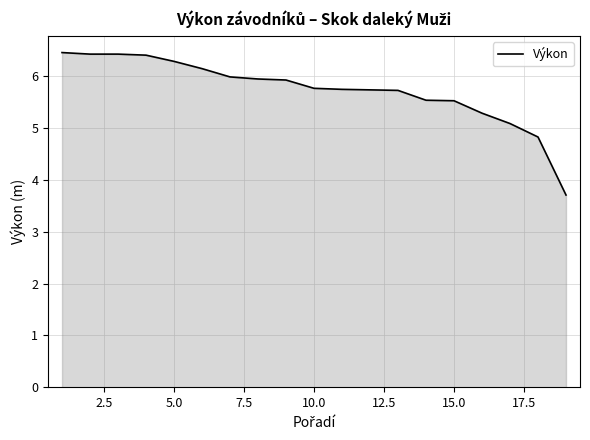

Count the number of categories in the chart.

19